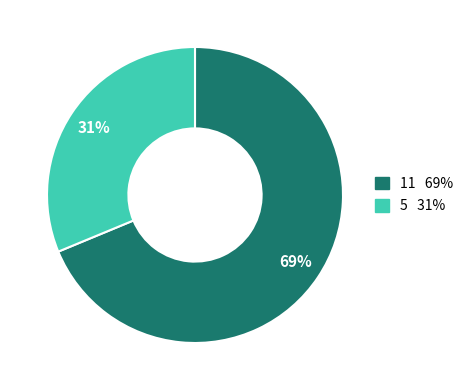

How many slices are in this pie chart?

2